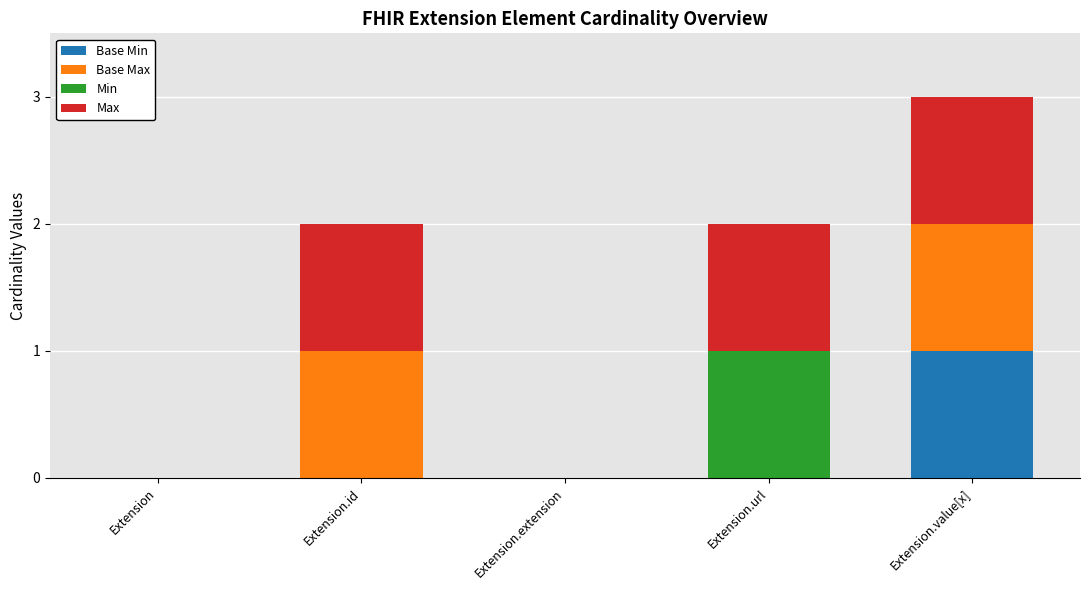

At which category is the sum across all series the highest?

Extension.value[x]